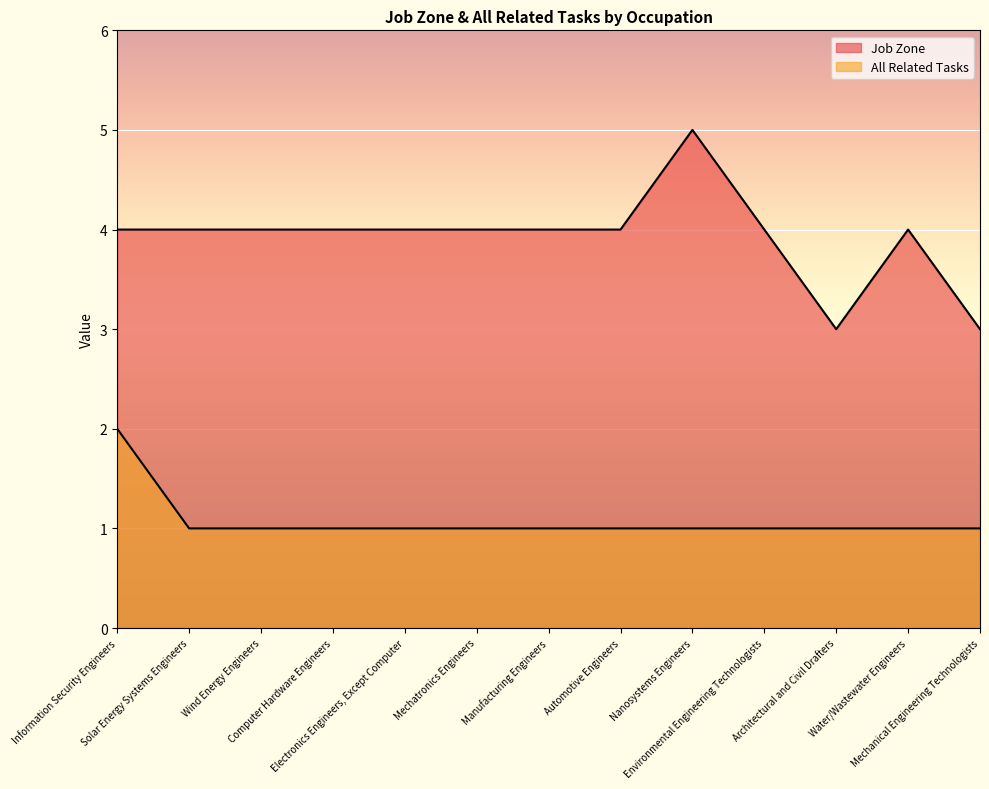

True or false: All Related Tasks and Job Zone cross at least once.

False